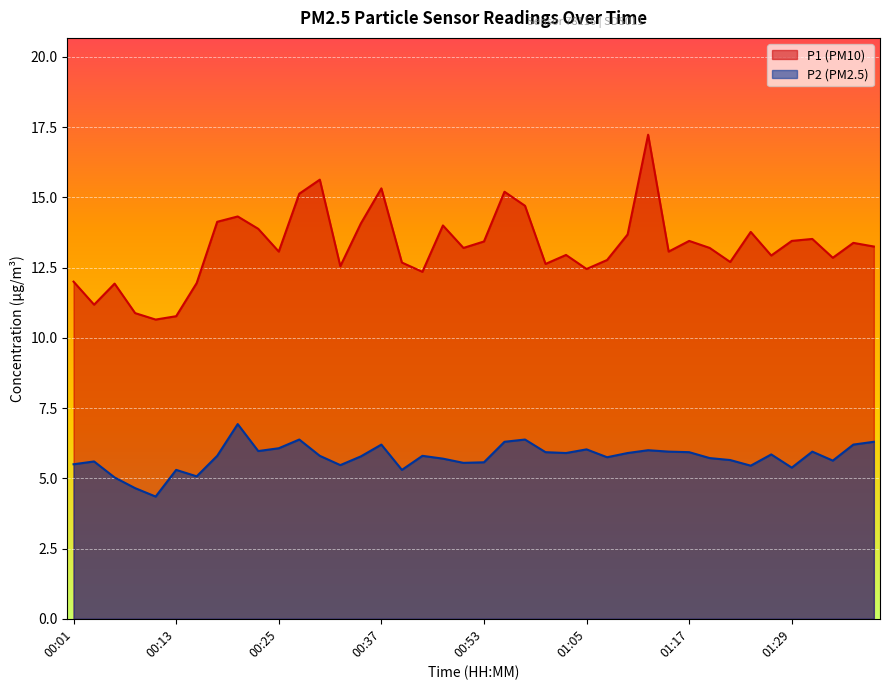

What is the difference between the maximum and second lowest values in the P2 series?

2.3